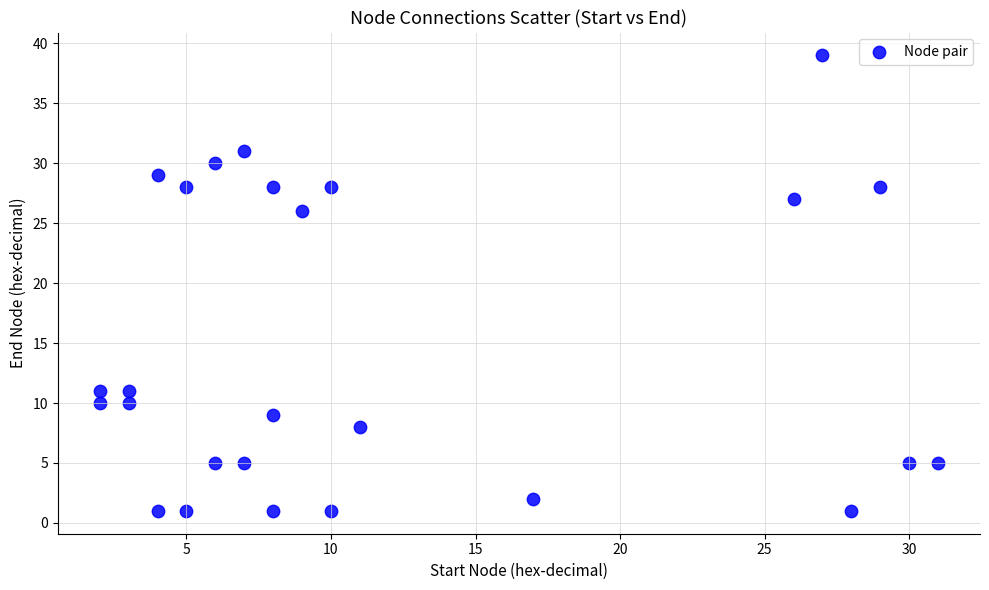

What is the range of Y values (max minus min)?

38